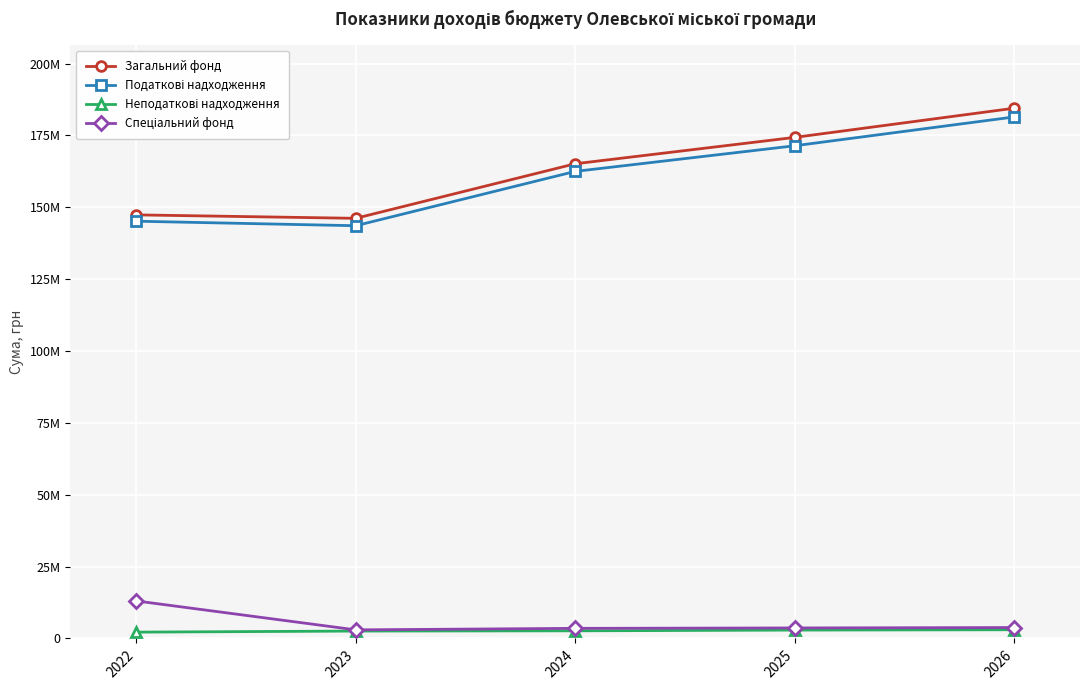

List the labels in order of Спеціальний фонд value, smallest first.

2023, 2024, 2025, 2026, 2022